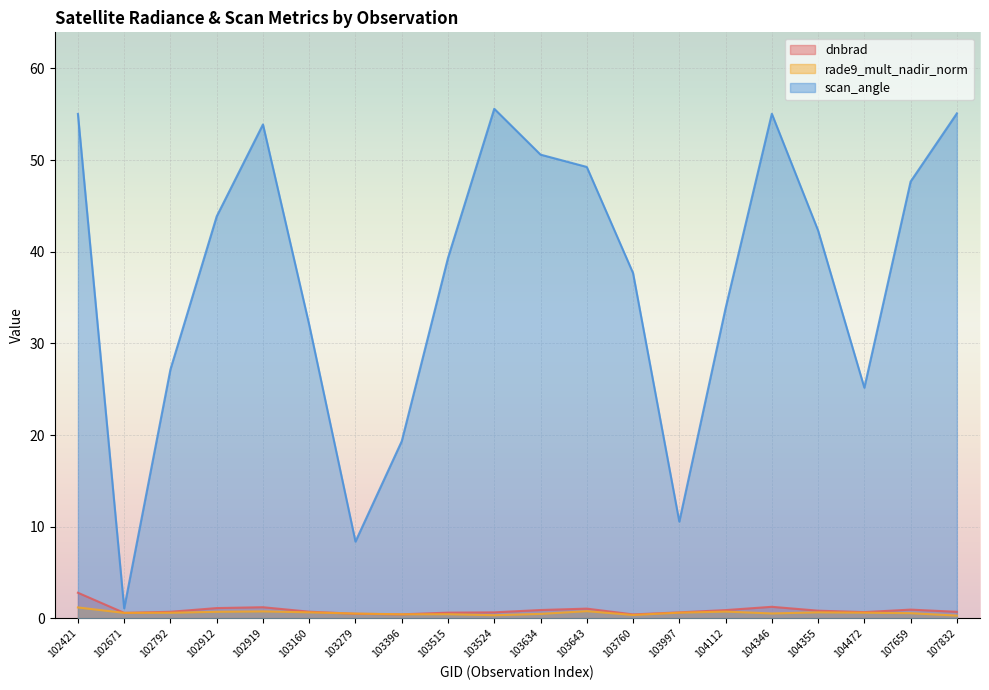

What is the maximum value shown in the chart?

55.6